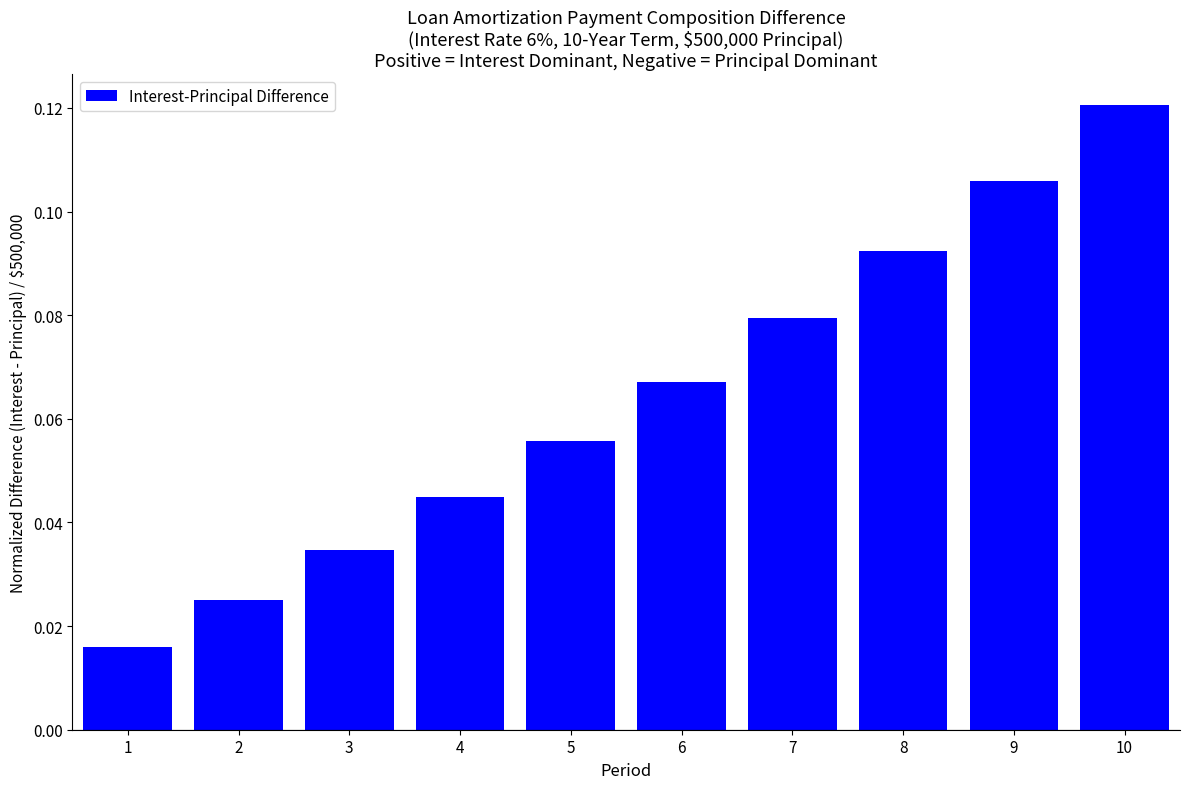

Which has a higher value, 8 or 5?

8